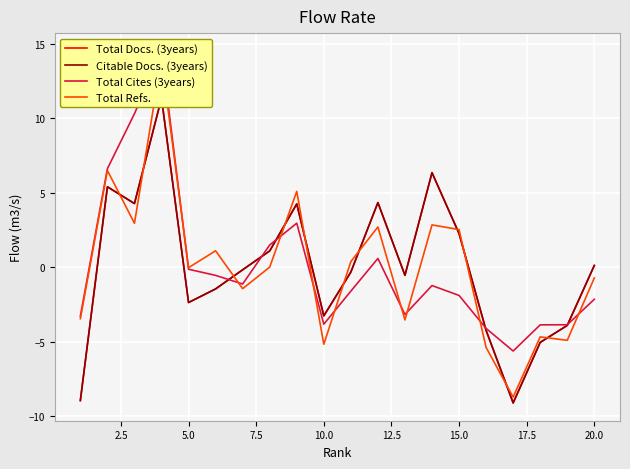

In Total Cites (3years), how many points are lower than both neighbors (excluding endpoints)?

4